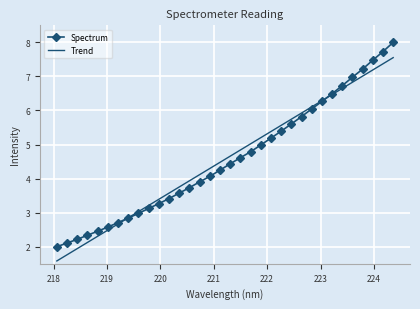

At how many categories does at least one series exceed 6?

9